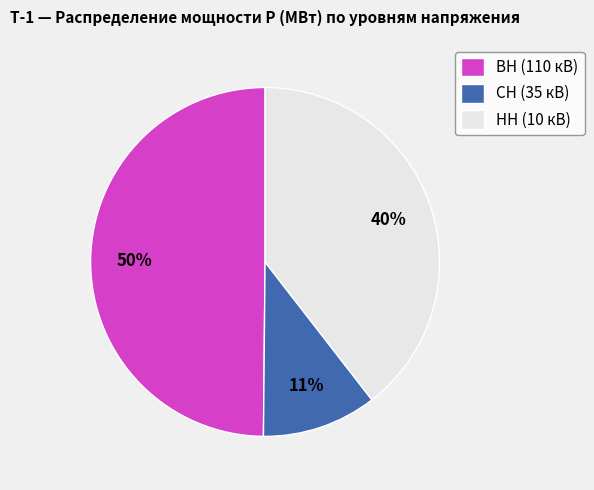

Is the sum of НН (10 кВ) and ВН (110 кВ) greater than half?

Yes